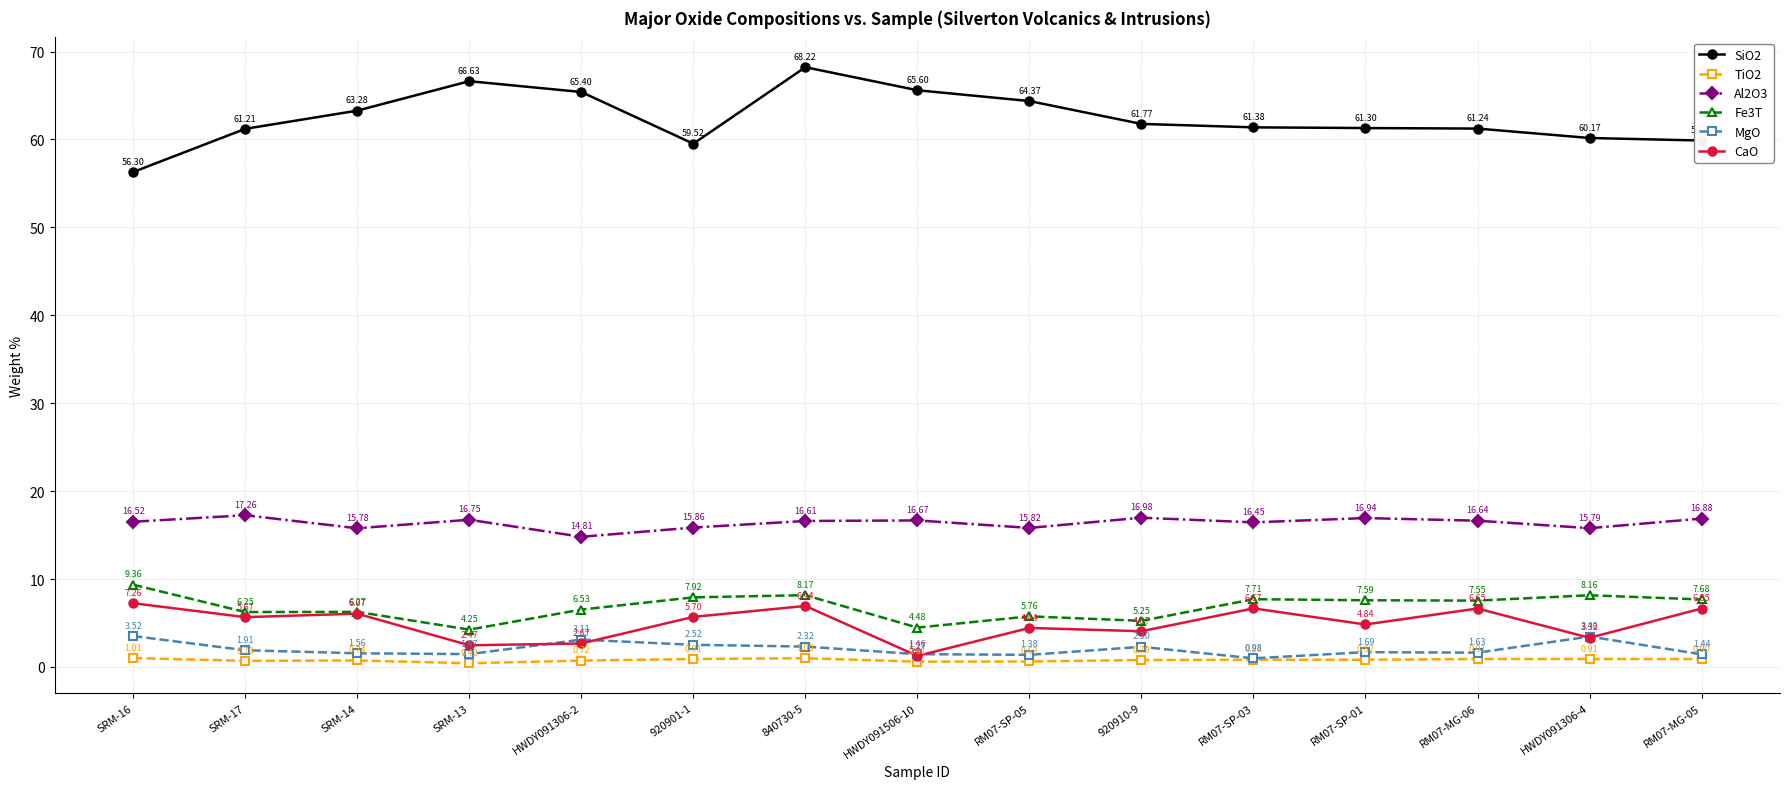

True or false: SiO2 and TiO2 cross at least once.

False